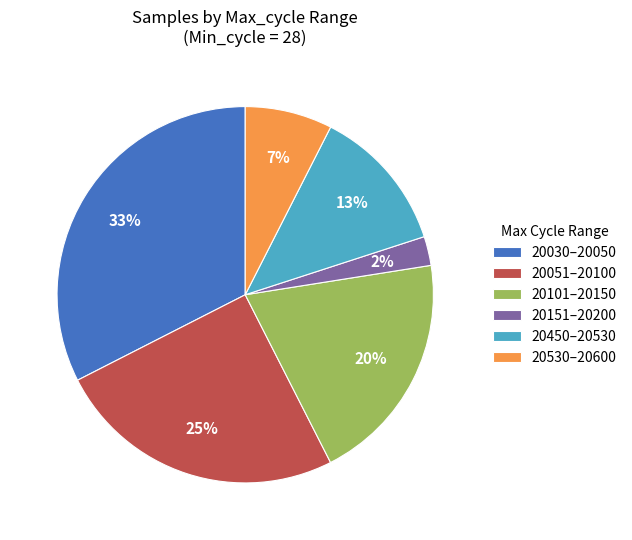

Does 20030–20050 represent more than half of the total?

No